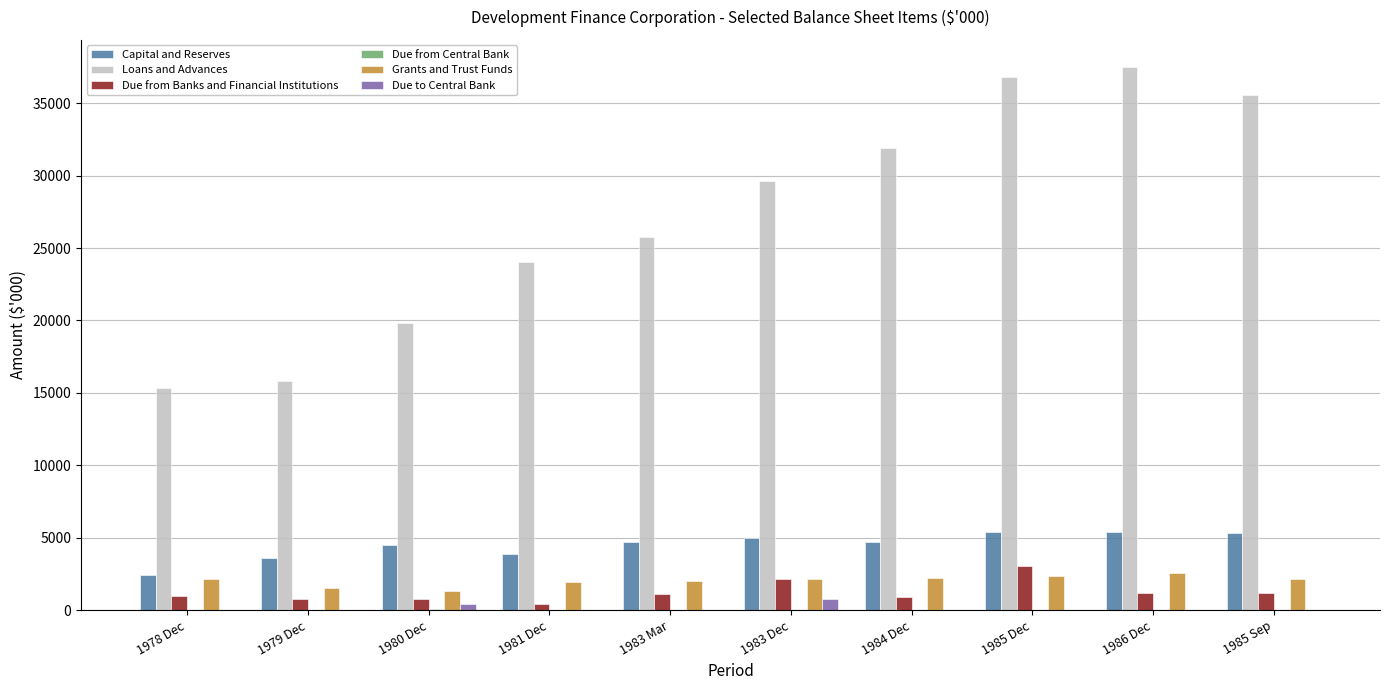

Which series has the largest total across all categories?

Loans and Advances